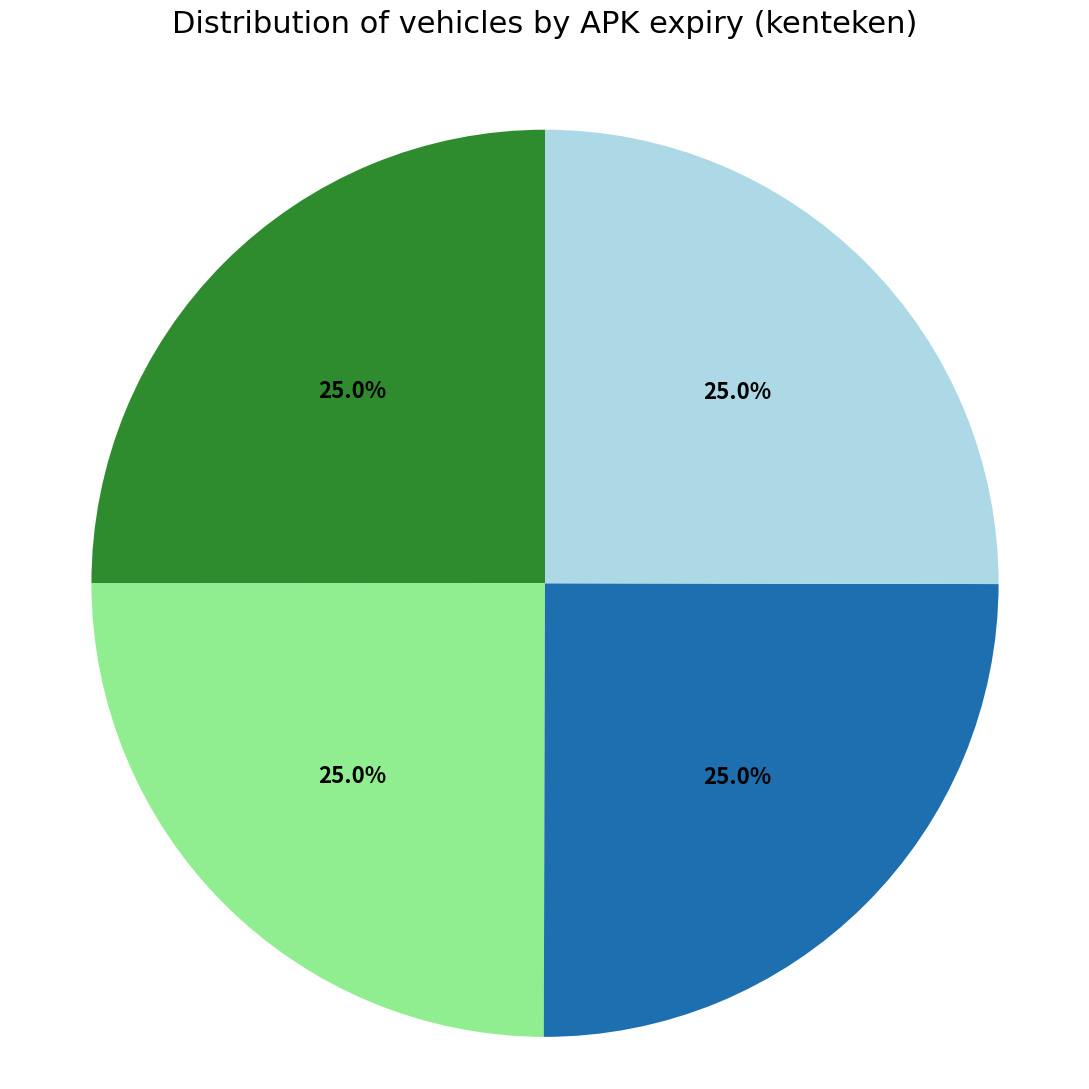

Does any single category account for the majority?

No